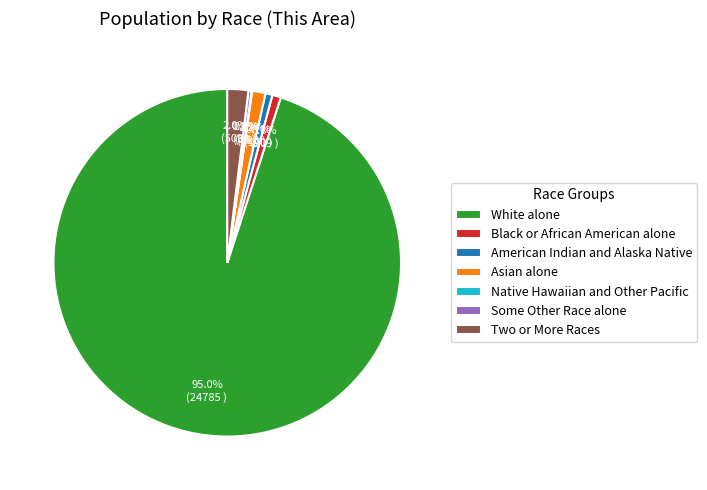

Is there any slice that represents more than half of the pie?

Yes